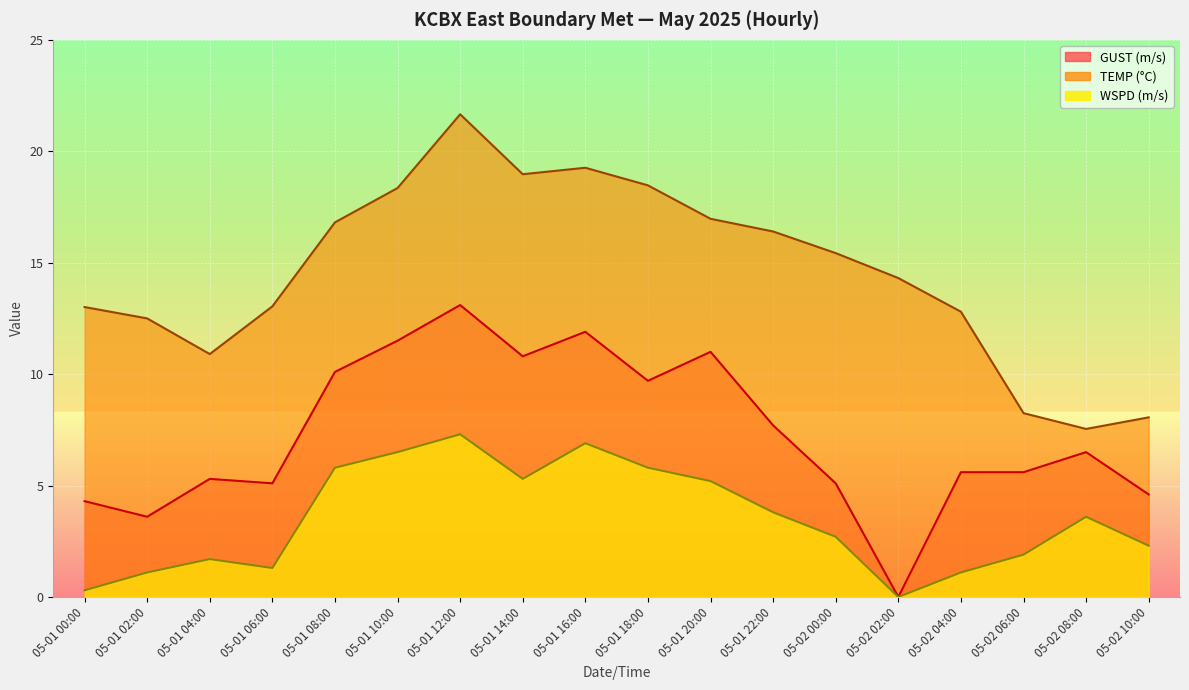

What is the label of the 15th point from the right?

05-01 06:00